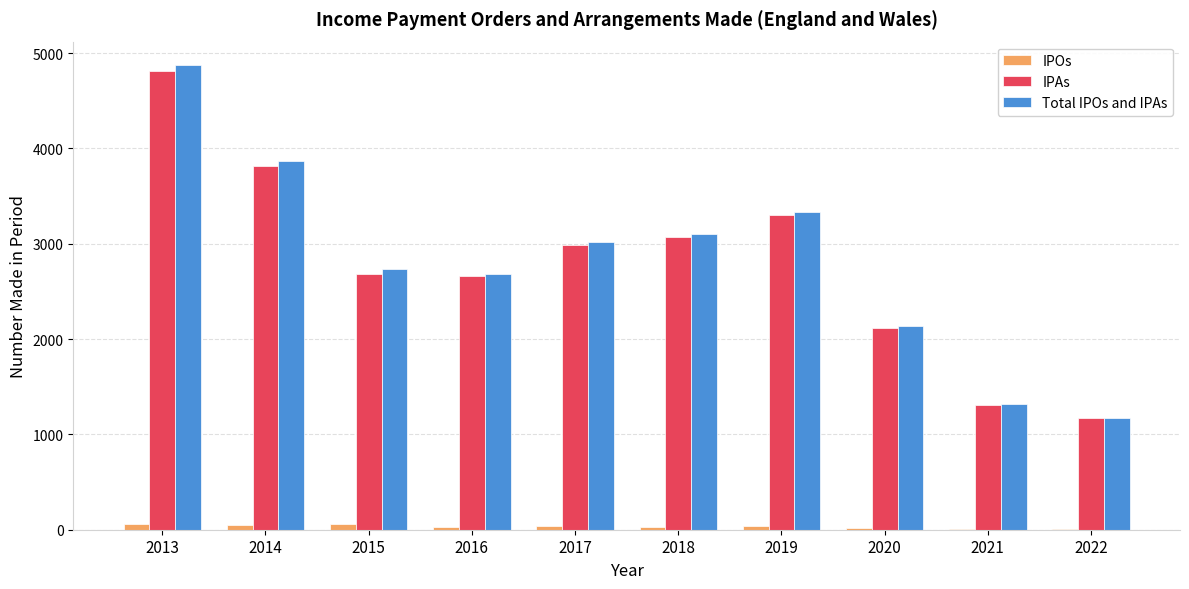

Between 2019 and 2020, which series saw the biggest shift?

Total IPOs and IPAs